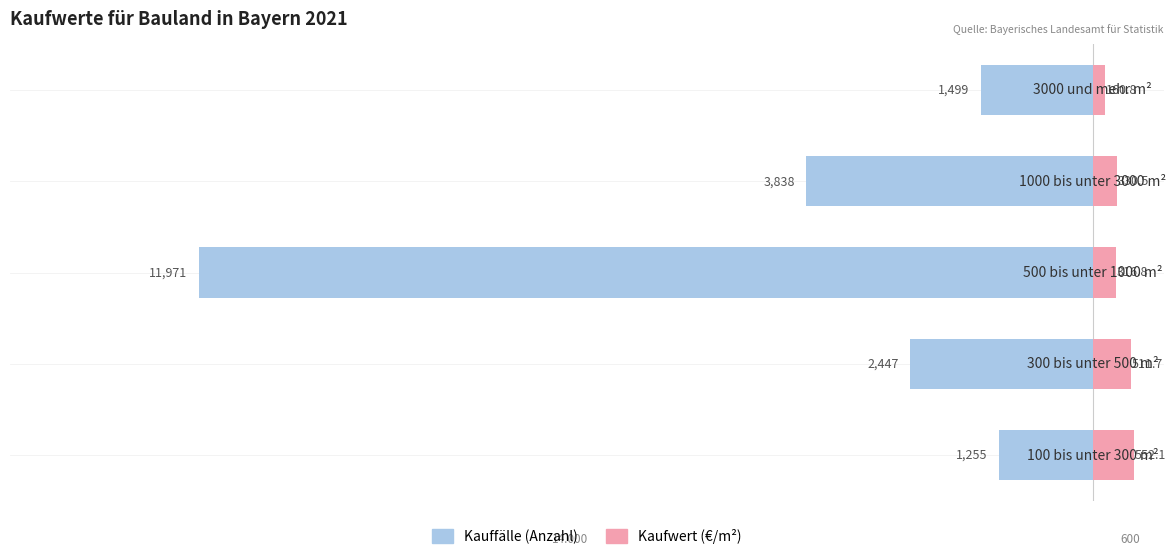

What is the value of the Kauffälle (Anzahl) bar at the 1st from the left?

-1255.0